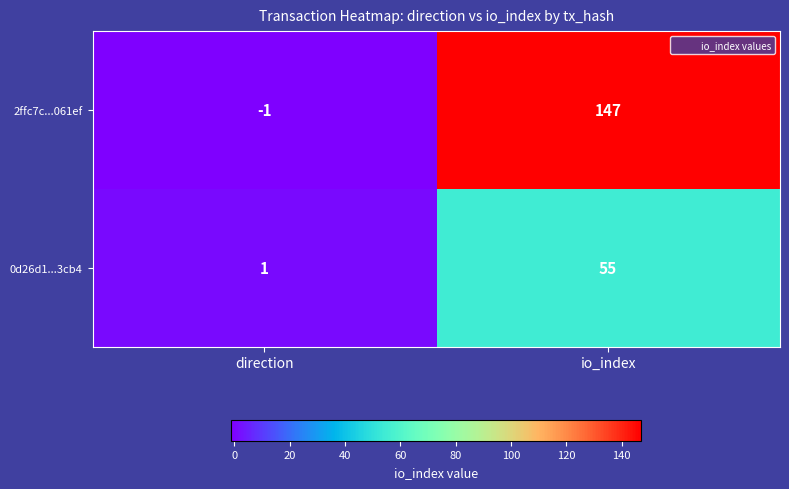

Which series has the largest total across all categories?

2ffc7c...061ef